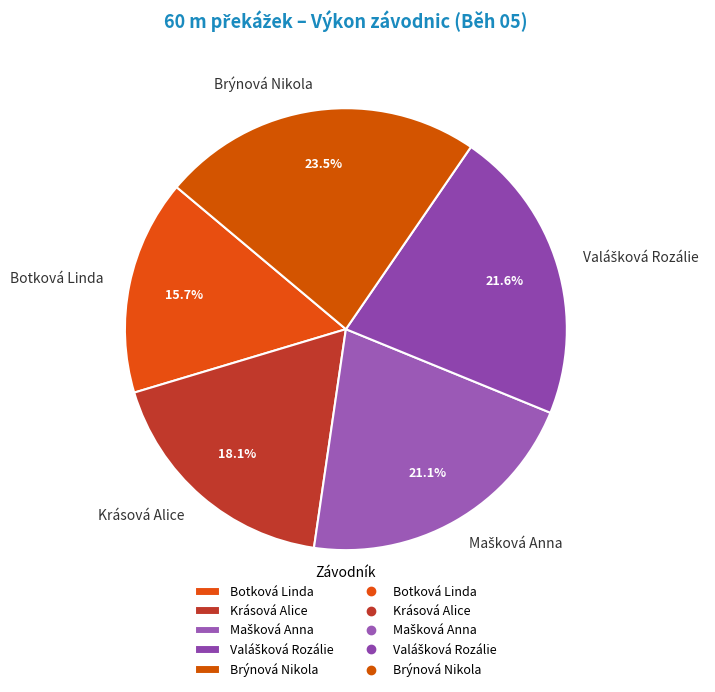

Do Botková Linda and Brýnová Nikola together represent more than half of the pie?

No